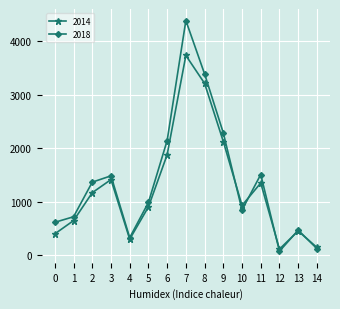

Rank the series by their average value, from lowest to highest.

2014, 2018